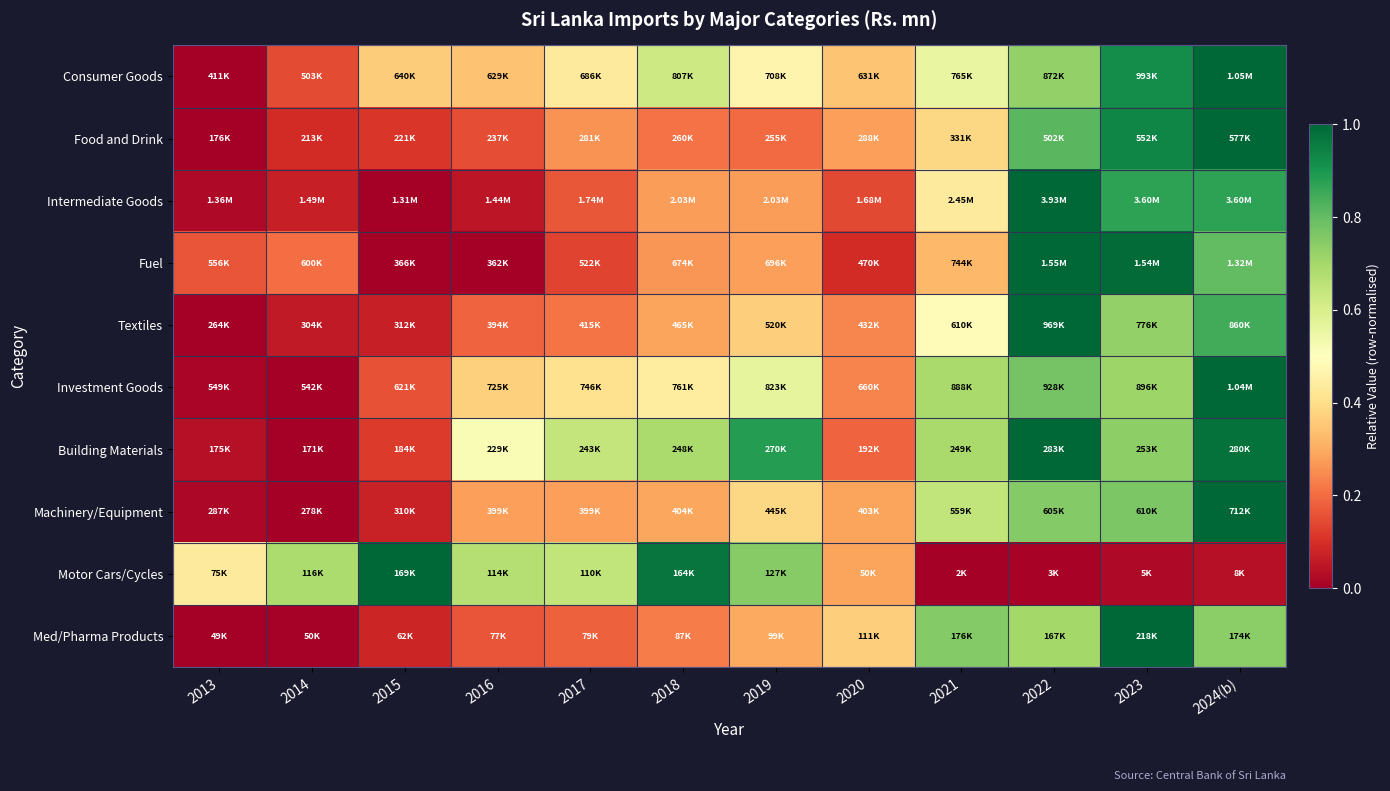

Reading right to left, what are all the values shown in this chart?

Consumer Goods: 2024(b)=1.0	2023=0.9	2022=0.7	2021=0.6	2020=0.3	2019=0.5	2018=0.6	2017=0.4	2016=0.3	2015=0.4	2014=0.1	2013=0.0
Food and Drink: 2024(b)=1.0	2023=0.9	2022=0.8	2021=0.4	2020=0.3	2019=0.2	2018=0.2	2017=0.3	2016=0.2	2015=0.1	2014=0.1	2013=0.0
Intermediate Goods: 2024(b)=0.9	2023=0.9	2022=1.0	2021=0.4	2020=0.1	2019=0.3	2018=0.3	2017=0.2	2016=0.0	2015=0.0	2014=0.1	2013=0.0
Fuel: 2024(b)=0.8	2023=1.0	2022=1.0	2021=0.3	2020=0.1	2019=0.3	2018=0.3	2017=0.1	2016=0.0	2015=0.0	2014=0.2	2013=0.2
Textiles: 2024(b)=0.8	2023=0.7	2022=1.0	2021=0.5	2020=0.2	2019=0.4	2018=0.3	2017=0.2	2016=0.2	2015=0.1	2014=0.1	2013=0.0
Investment Goods: 2024(b)=1.0	2023=0.7	2022=0.8	2021=0.7	2020=0.2	2019=0.6	2018=0.4	2017=0.4	2016=0.4	2015=0.2	2014=0.0	2013=0.0
Building Materials: 2024(b)=1.0	2023=0.7	2022=1.0	2021=0.7	2020=0.2	2019=0.9	2018=0.7	2017=0.6	2016=0.5	2015=0.1	2014=0.0	2013=0.0
Machinery/Equipment: 2024(b)=1.0	2023=0.8	2022=0.8	2021=0.6	2020=0.3	2019=0.4	2018=0.3	2017=0.3	2016=0.3	2015=0.1	2014=0.0	2013=0.0
Motor Cars/Cycles: 2024(b)=0.0	2023=0.0	2022=0.0	2021=0.0	2020=0.3	2019=0.7	2018=1.0	2017=0.6	2016=0.7	2015=1.0	2014=0.7	2013=0.4
Med/Pharma Products: 2024(b)=0.7	2023=1.0	2022=0.7	2021=0.8	2020=0.4	2019=0.3	2018=0.2	2017=0.2	2016=0.2	2015=0.1	2014=0.0	2013=0.0